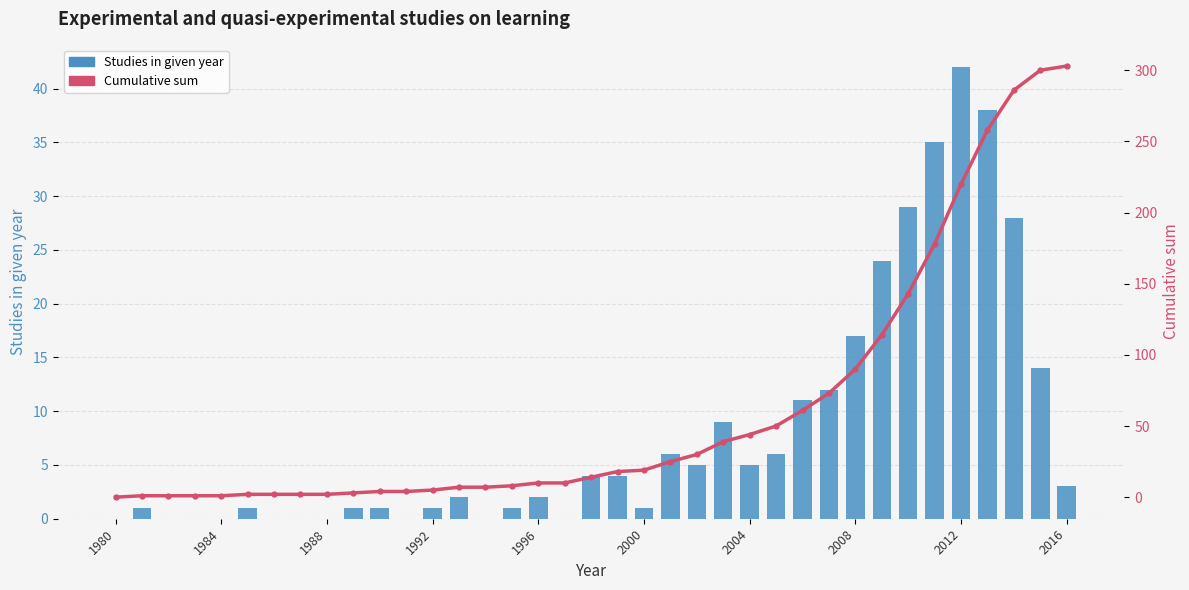

What is the difference between the Studies in given year values at 23 and 27?

3